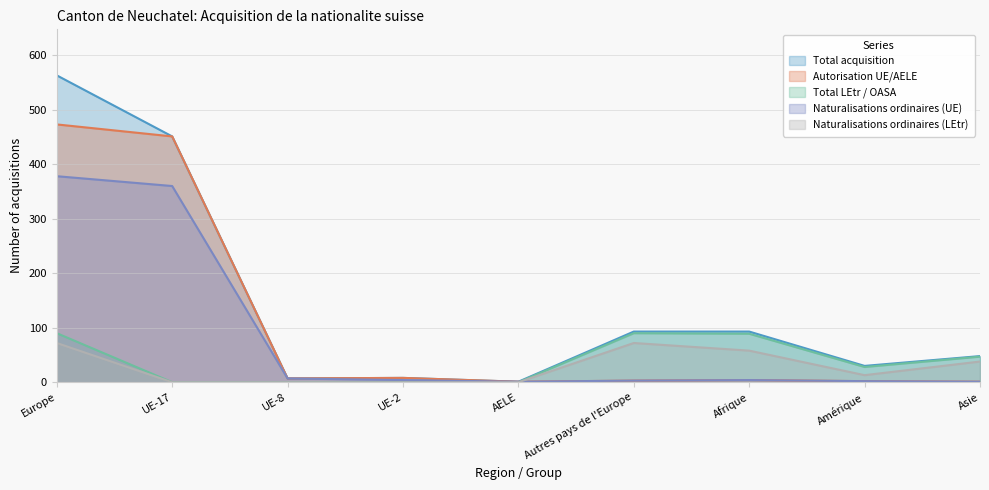

At Afrique, list the series in order from largest to smallest.

Total acquisition, Total LEtr / OASA, Naturalisations ordinaires (LEtr), Autorisation UE/AELE, Naturalisations ordinaires (UE)